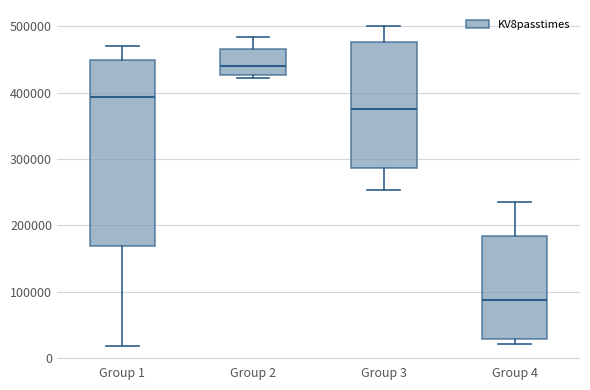

Which box's median line is the lowest?

Group 4